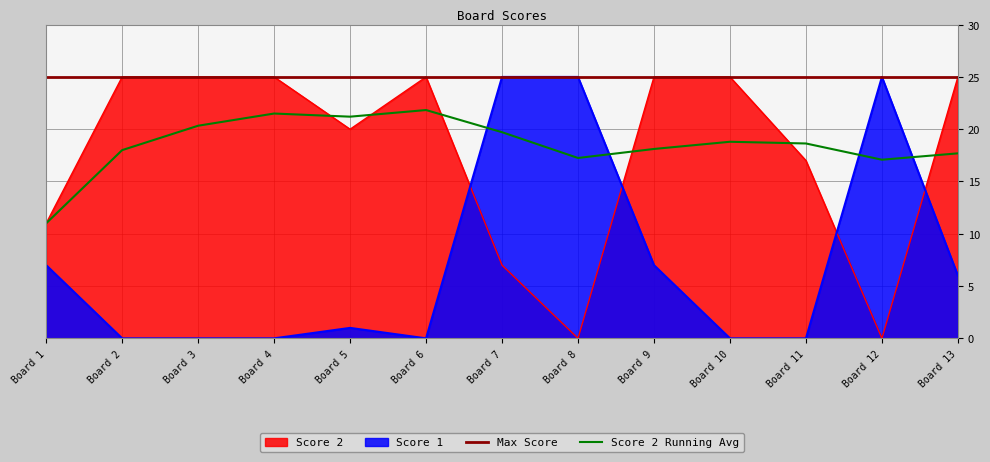

True or false: Score 2 has more than 0 points higher than both neighbors.

True